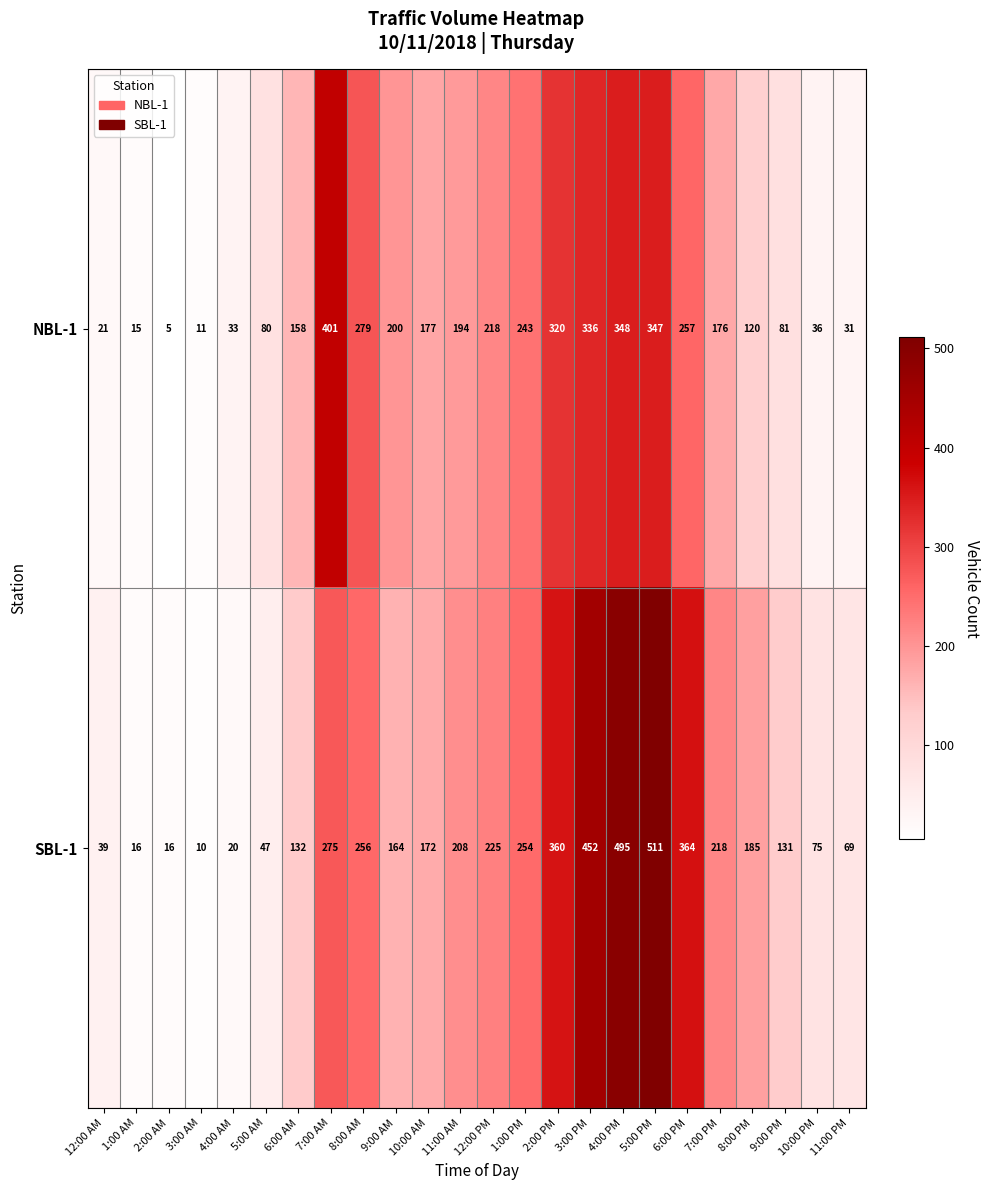

What is the difference between the maximum and minimum values in the SBL-1 series?

501